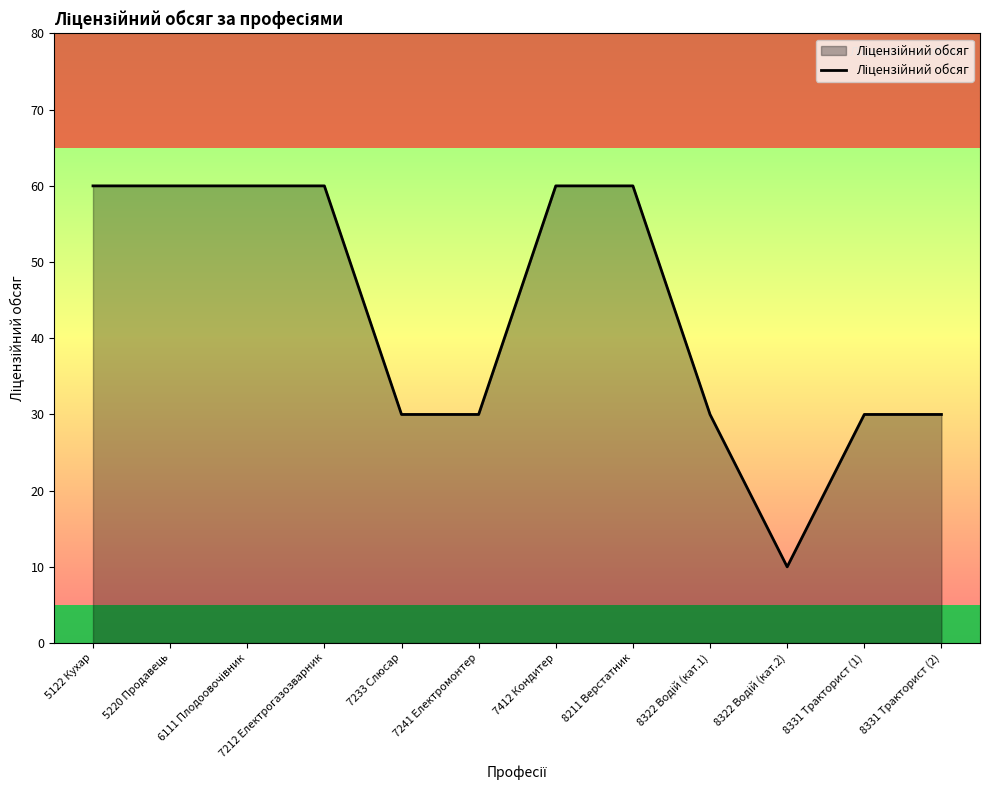

What is the difference between the values at 7412 Кондитер and 8331 Тракторист (1)?

30